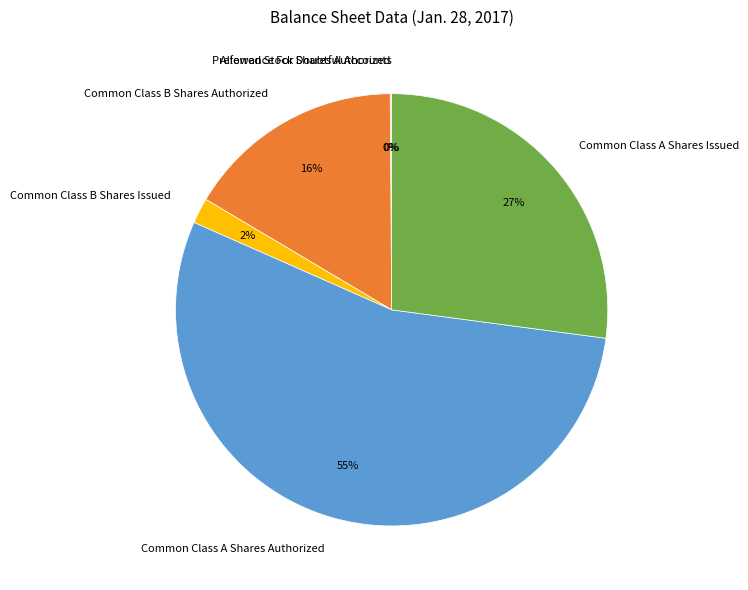

Do Common Class A Shares Issued and Common Class A Shares Authorized together represent more than half of the pie?

Yes